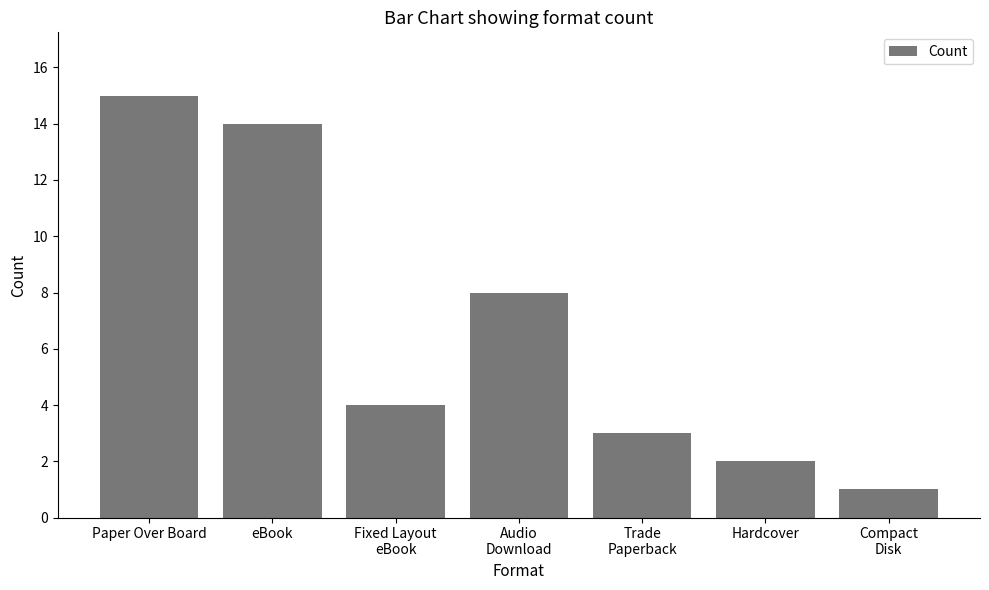

Rank the categories by value from lowest to highest.

Compact
Disk, Hardcover, Trade
Paperback, Fixed Layout
eBook, Audio
Download, eBook, Paper Over Board